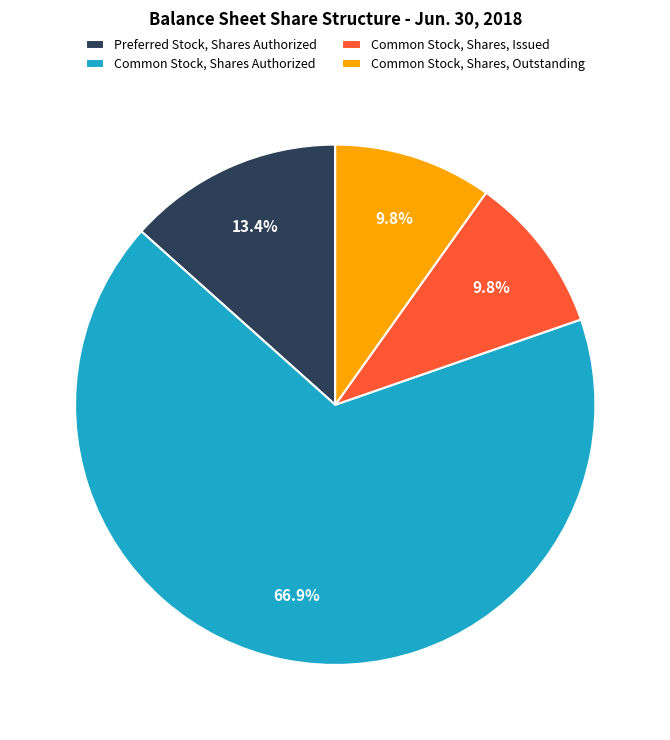

Which slice is the largest?

Common Stock, Shares Authorized